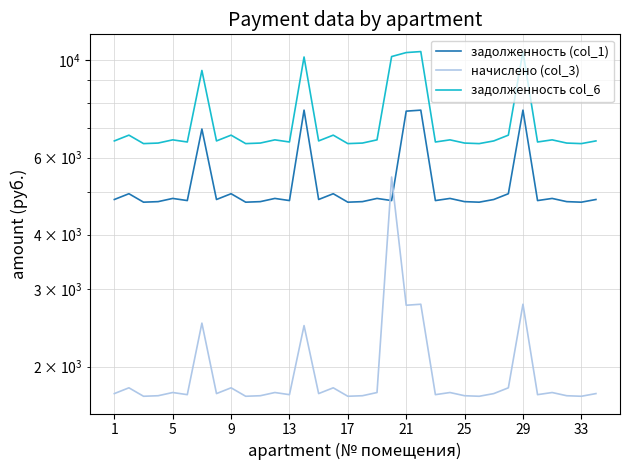

The задолженность col_6 series shows 6510.7 at 13. True or false?

True